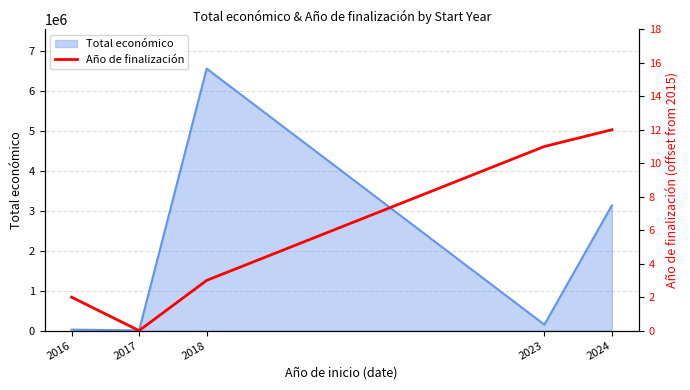

At which label is the value closest to 6?

2018